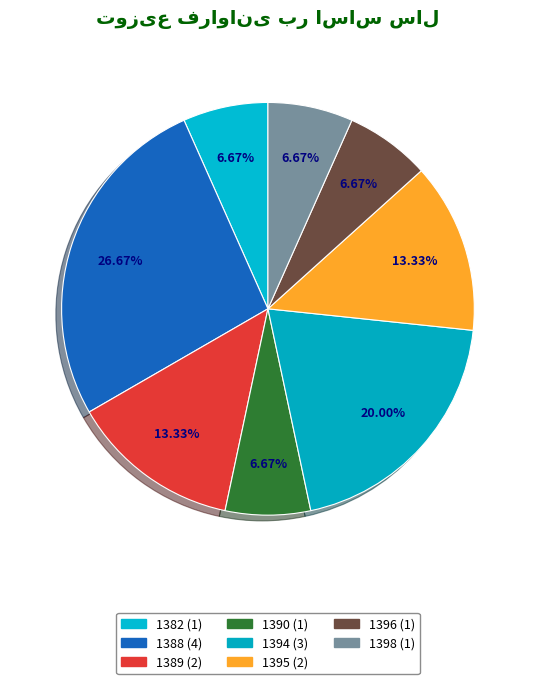

The 1394 slice represents 29% of the pie. True or false?

False